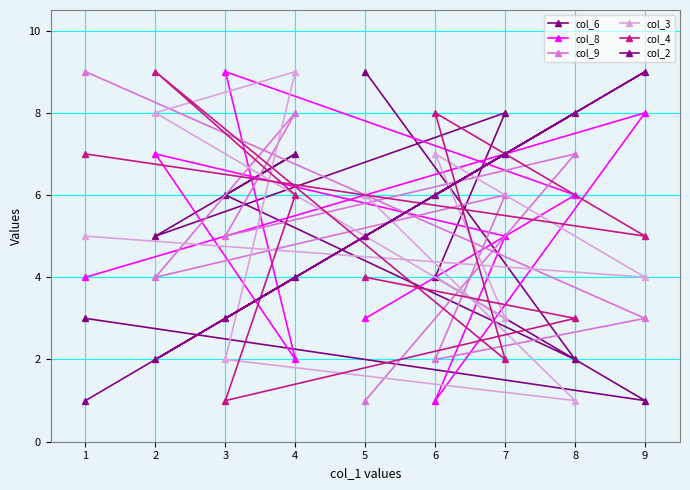

True or false: col_2 and col_3 cross at least once.

True